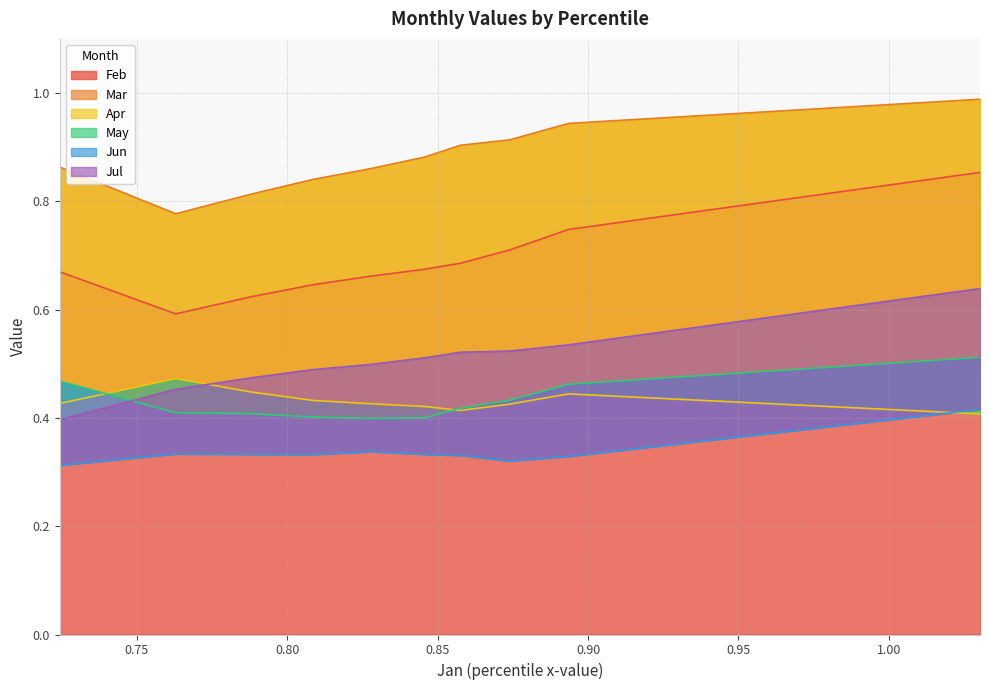

How many interior local valleys does the Apr series have?

1